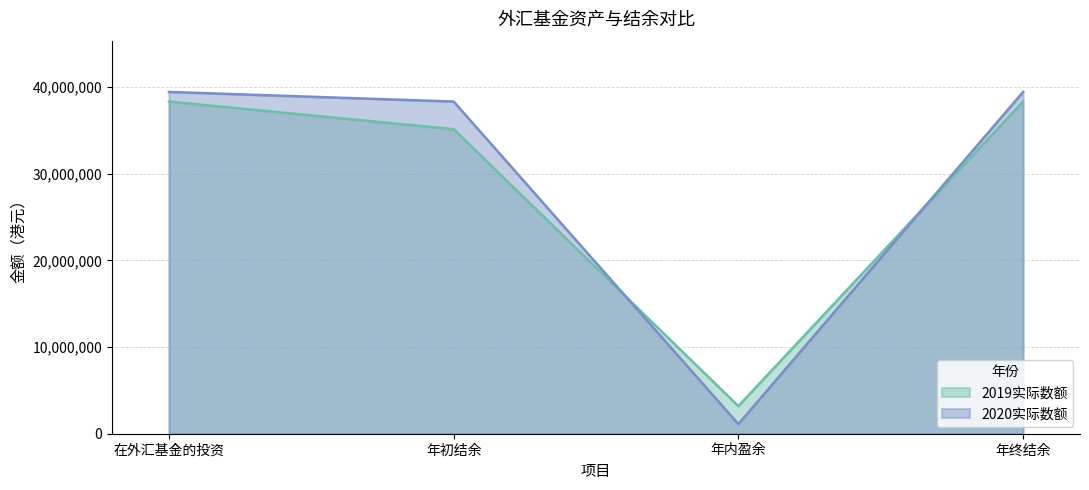

What is the difference between the 2019实际数额 values at 年内盈余 and 年终结余?

35129267